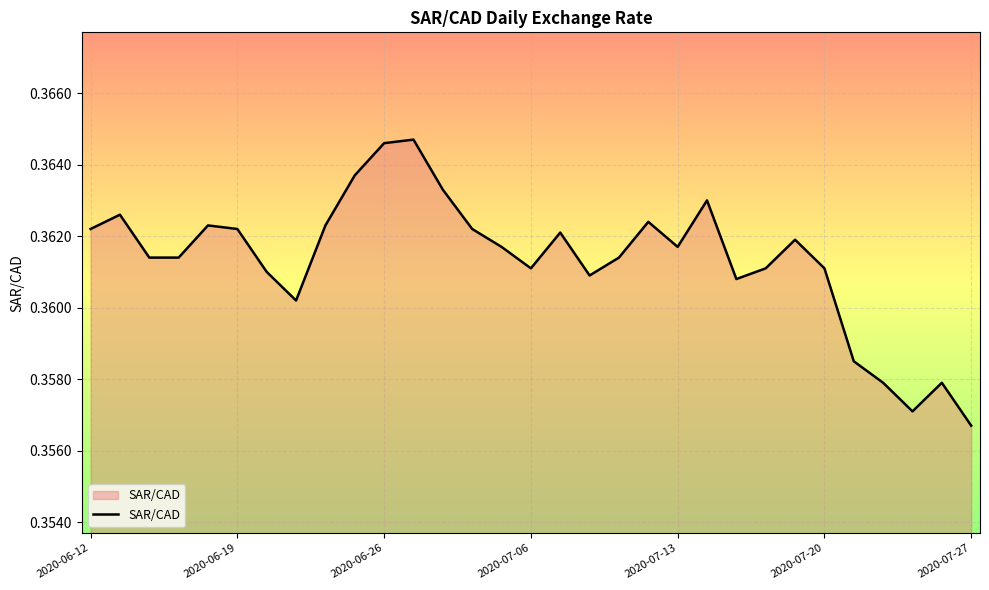

Reading left to right, transcribe all the data shown in this chart.

2020-06-12=0.4	2020-06-15=0.4	2020-06-16=0.4	2020-06-17=0.4	2020-06-18=0.4	2020-06-19=0.4	2020-06-22=0.4	2020-06-23=0.4	2020-06-24=0.4	2020-06-25=0.4	2020-06-26=0.4	2020-06-29=0.4	2020-06-30=0.4	2020-07-02=0.4	2020-07-03=0.4	2020-07-06=0.4	2020-07-07=0.4	2020-07-08=0.4	2020-07-09=0.4	2020-07-10=0.4	2020-07-13=0.4	2020-07-14=0.4	2020-07-15=0.4	2020-07-16=0.4	2020-07-17=0.4	2020-07-20=0.4	2020-07-21=0.4	2020-07-22=0.4	2020-07-23=0.4	2020-07-24=0.4	2020-07-27=0.4